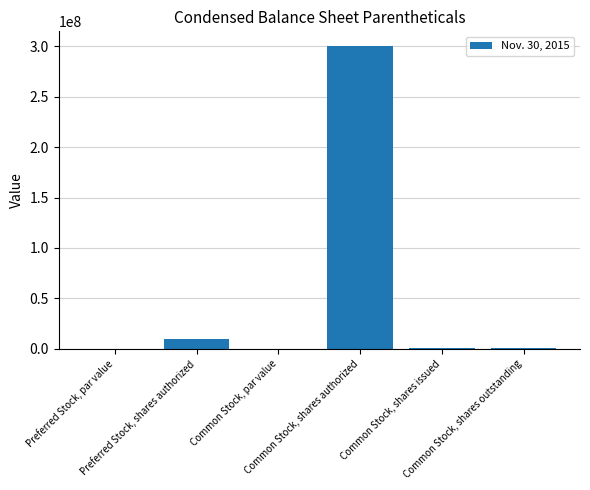

What is the sum of the values at Common Stock, shares authorized and Common Stock, shares issued?

300992192.0